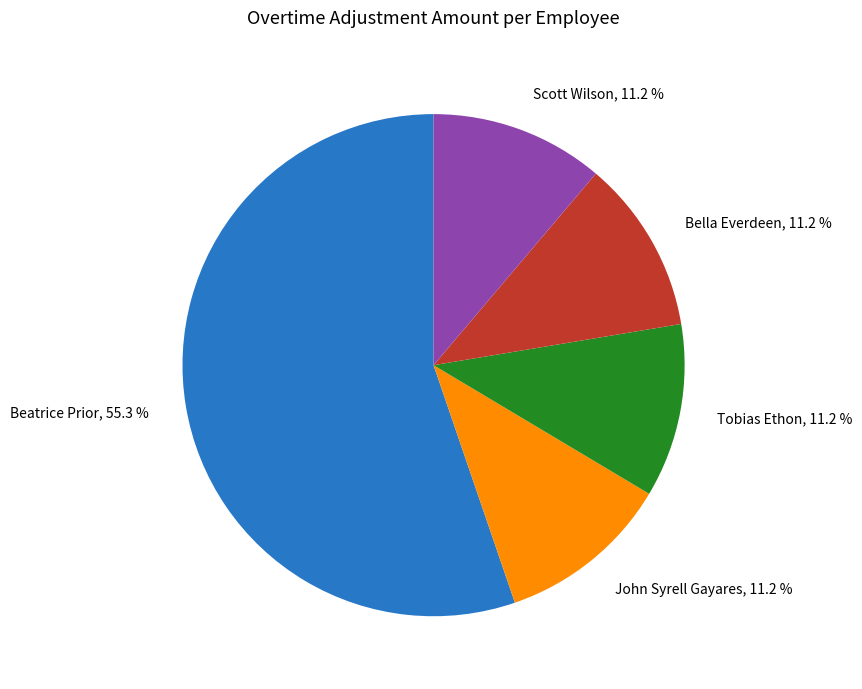

Is there any slice that represents more than half of the pie?

Yes